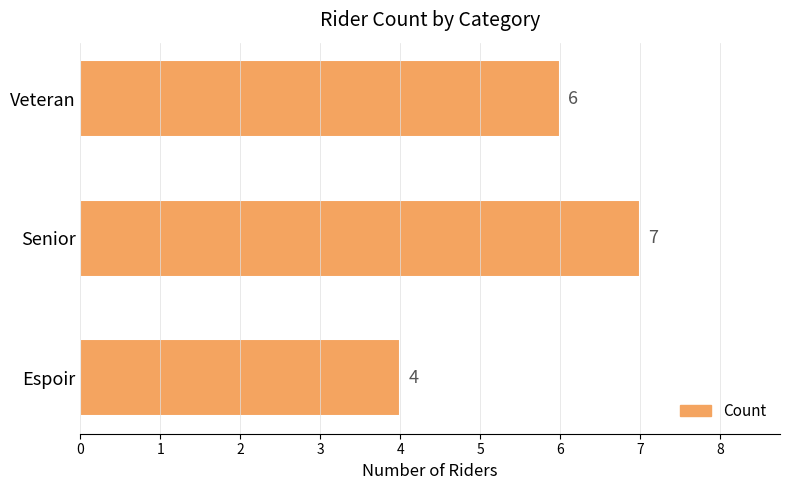

What is the sum of all values?

17